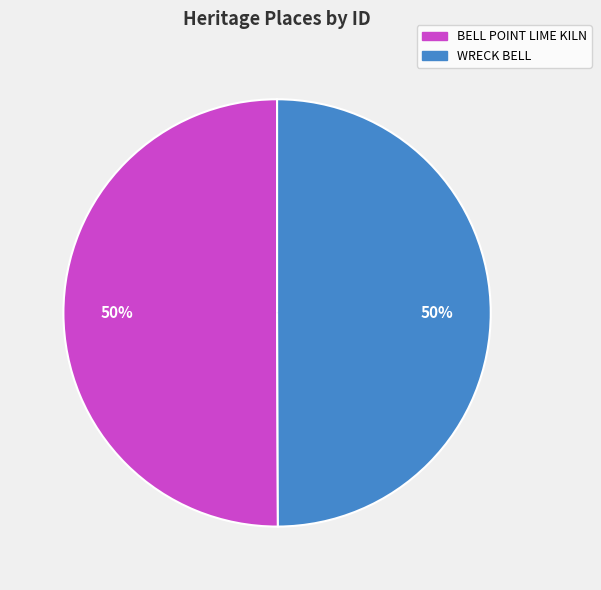

True or false: WRECK BELL accounts for 59% of the total.

False